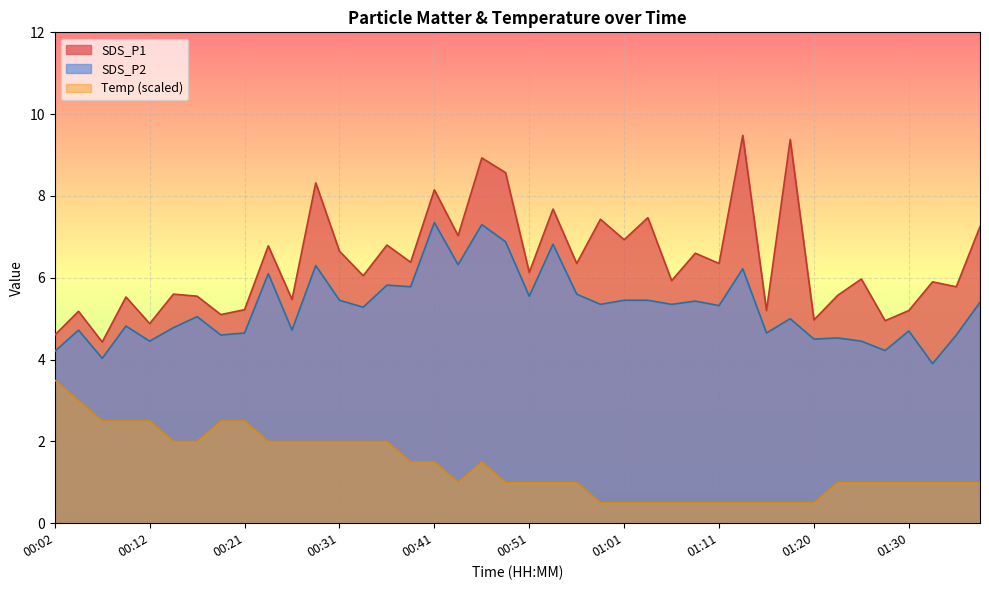

True or false: SDS_P2 and SDS_P1 intersect in this chart.

False